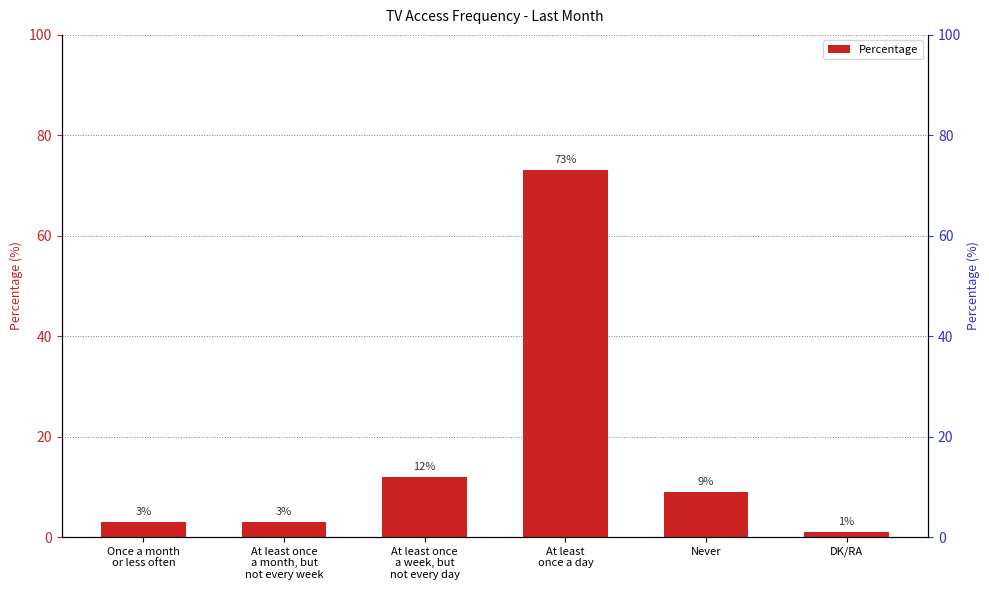

Where is the data nearest to the value 37?

At least once
a week, but
not every day